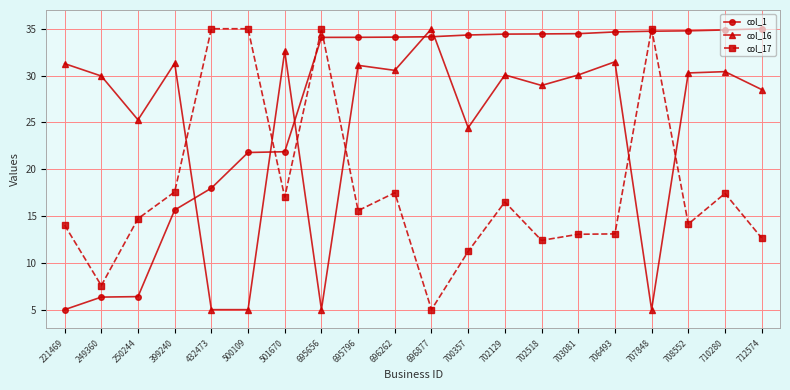

What is the sum of the col_16 values at 702129 and 501670?

62.7